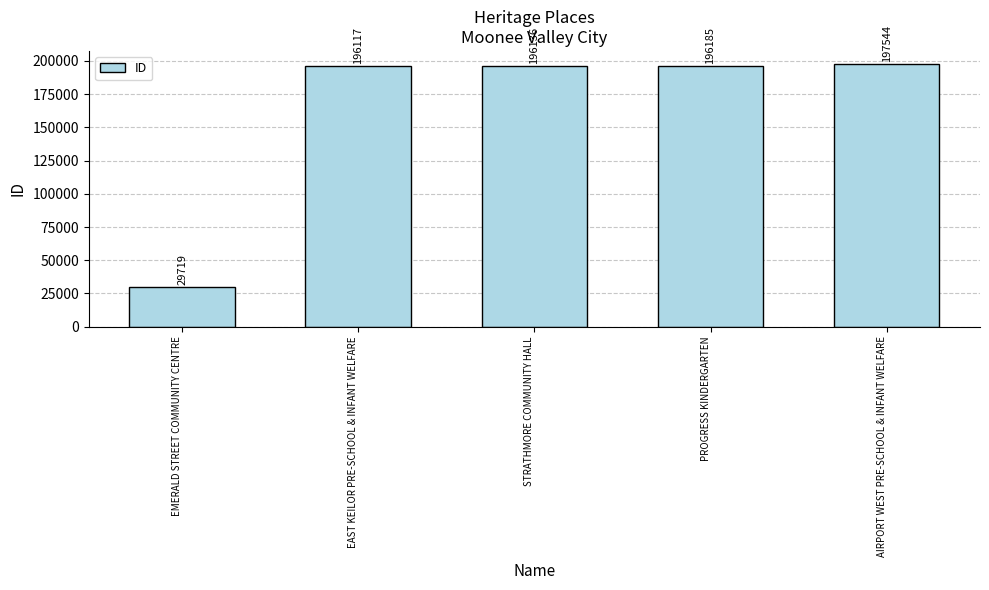

What is the difference between the values at PROGRESS KINDERGARTEN and STRATHMORE COMMUNITY HALL?

49